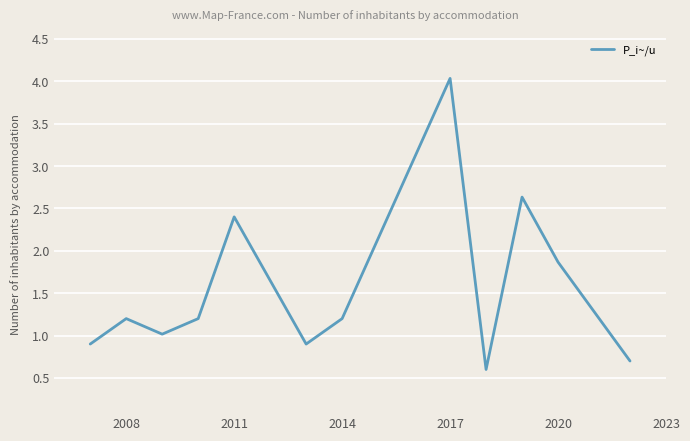

How many distinct data groups are displayed?

1